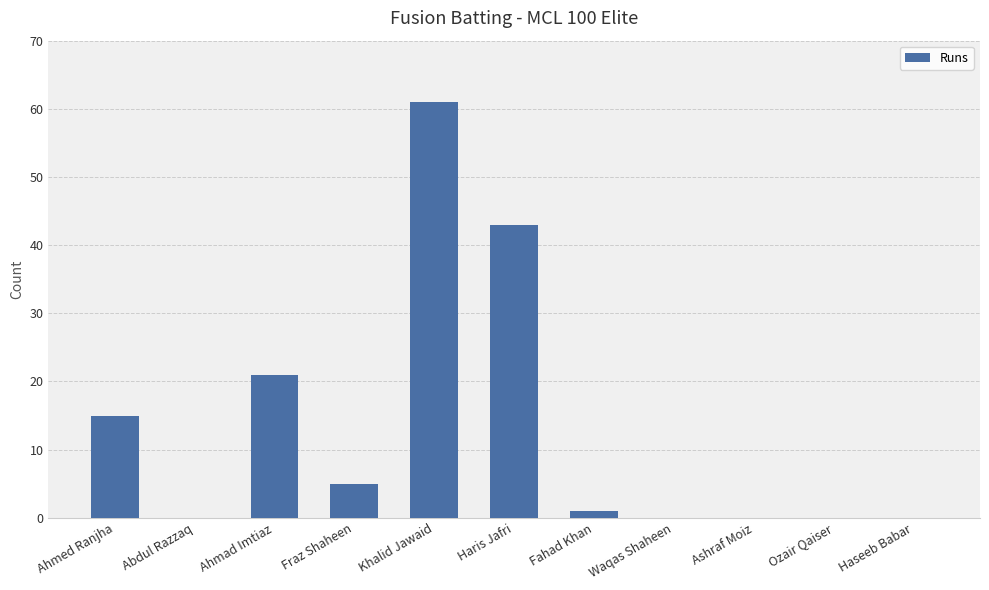

Is it true that the value at Haris Jafri is 63?

False